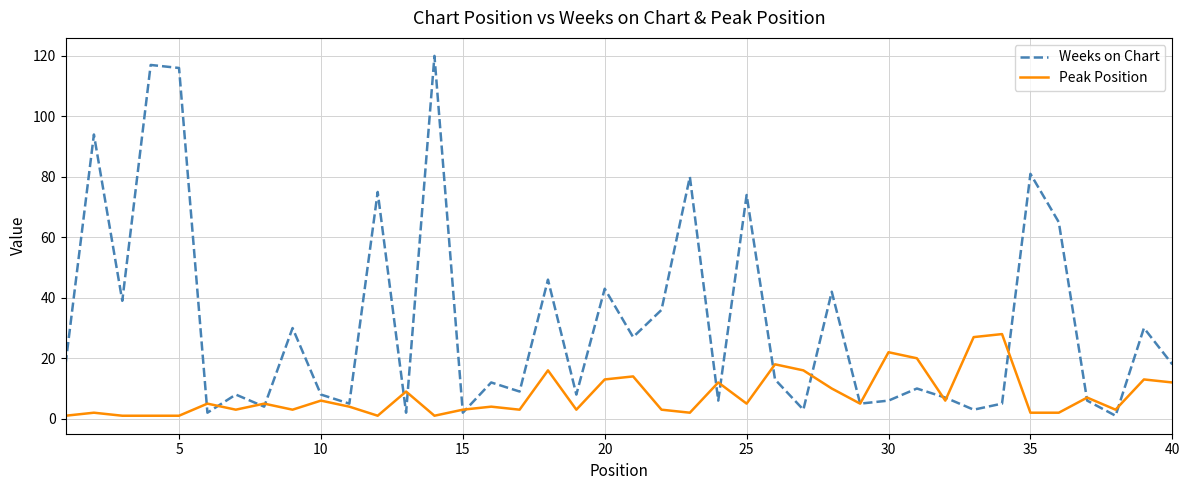

What is the difference between the maximum and minimum values in the Weeks on Chart series?

119